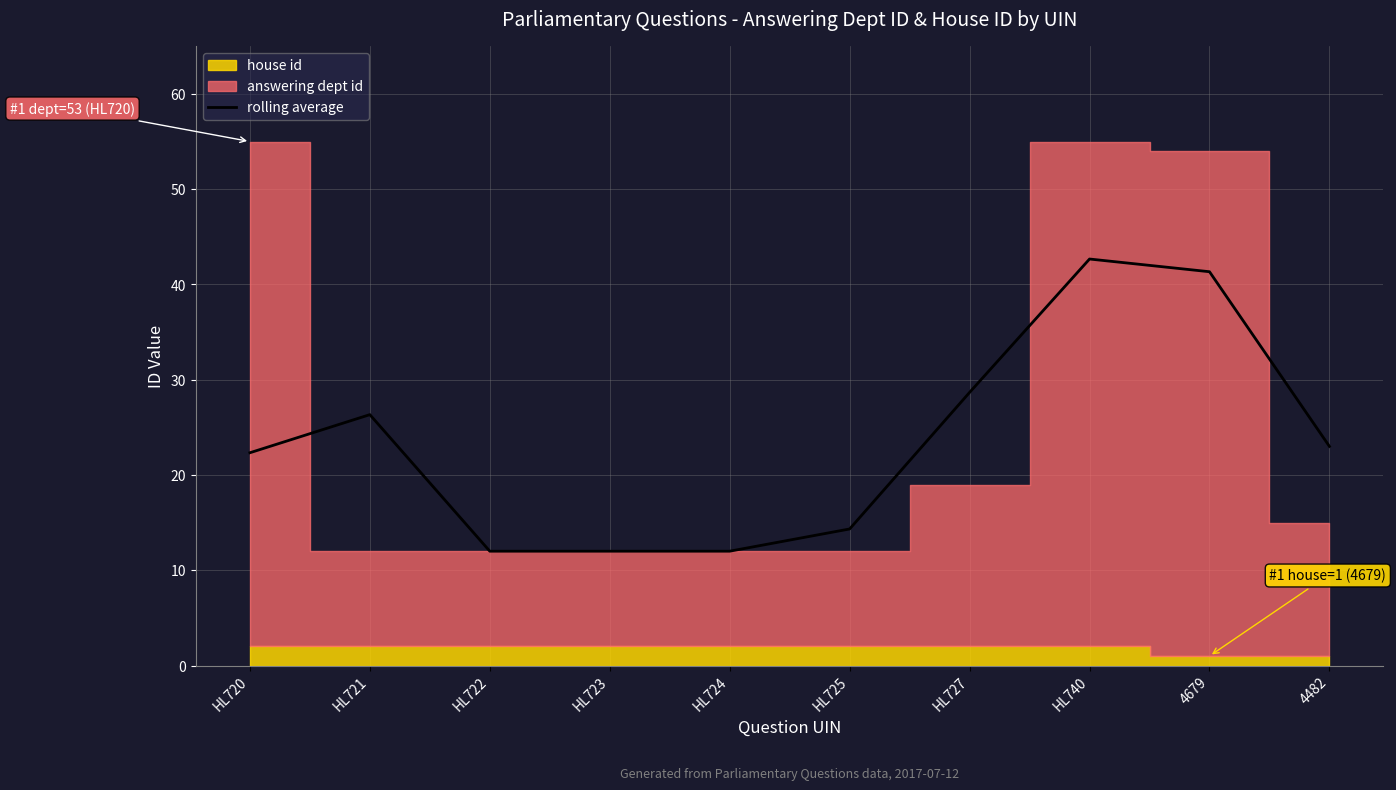

Which label corresponds to the largest value in the chart?

HL740